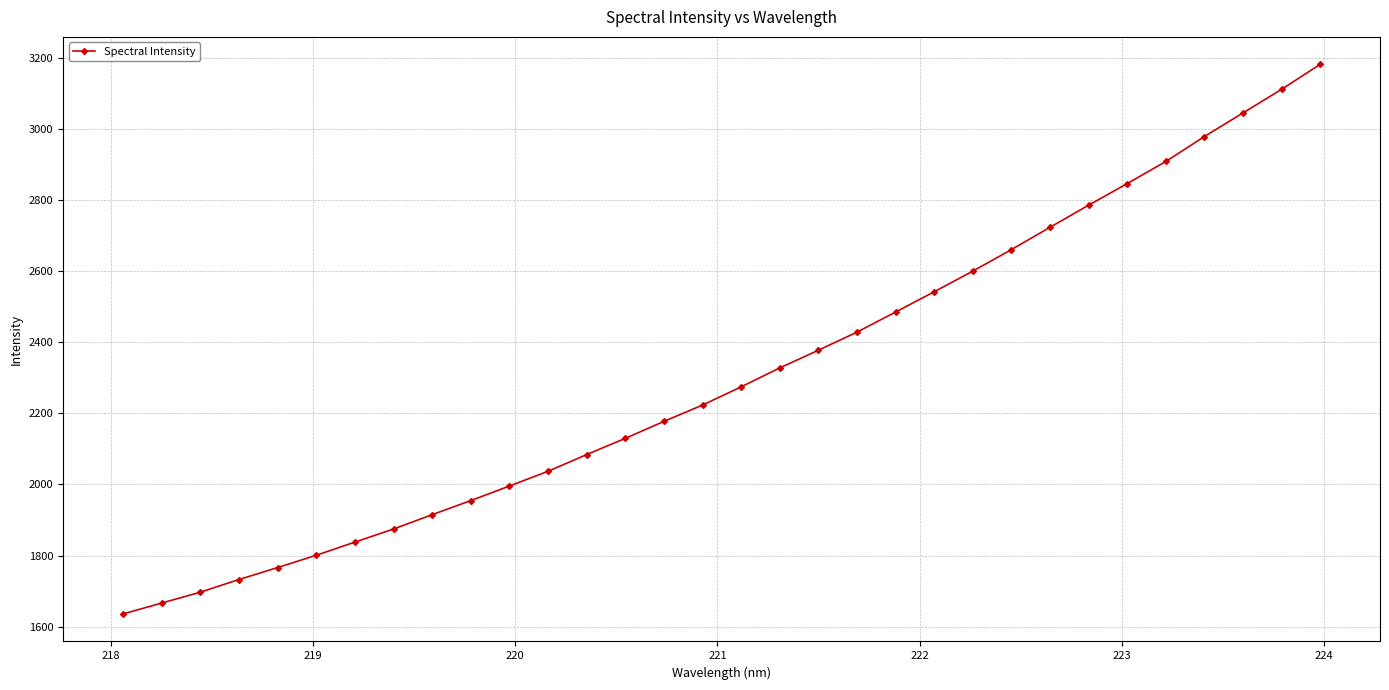

What is the difference between the maximum and minimum values?

1545.5